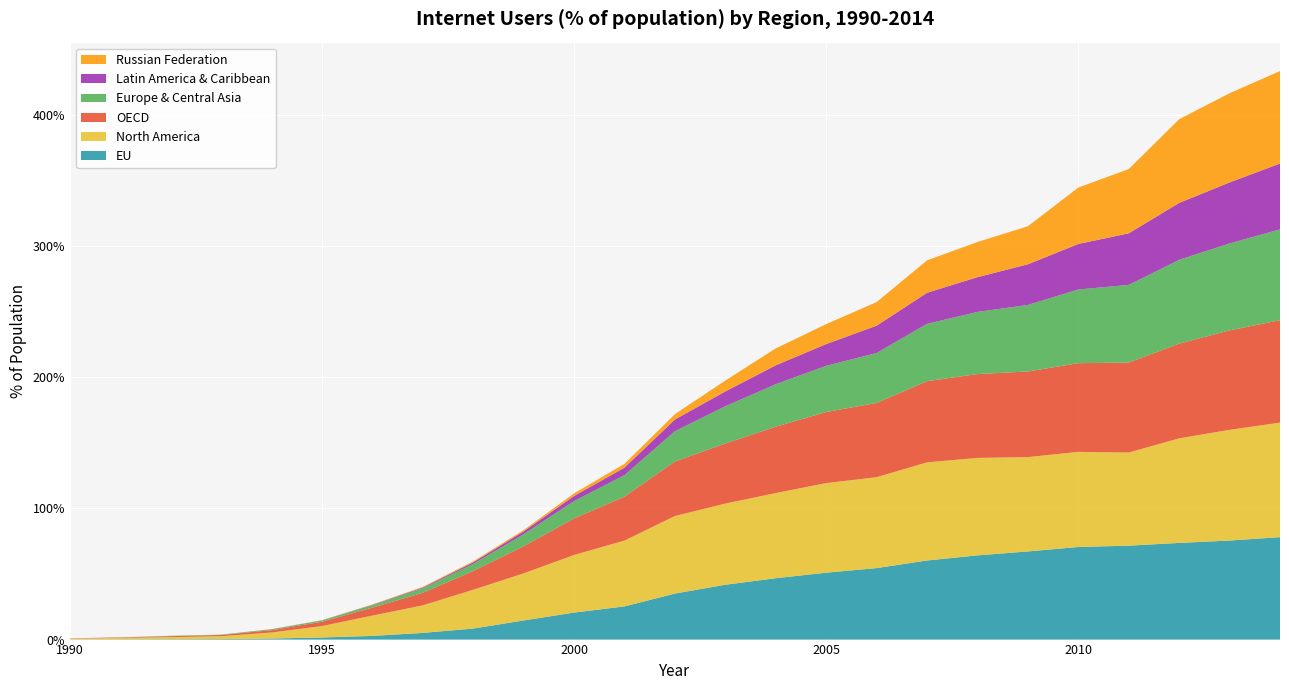

Reading left to right, transcribe all the data shown in this chart.

EU: 1990=0.1	1991=0.2	1992=0.3	1993=0.4	1994=0.8	1995=1.6	1996=2.8	1997=5.1	1998=8.4	1999=14.6	2000=20.6	2001=25.3	2002=35.1	2003=41.8	2004=46.8	2005=51.0	2006=54.5	2007=60.3	2008=64.2	2009=67.2	2010=70.6	2011=71.6	2012=73.7	2013=75.5	2014=78.1
North America: 1990=0.7	1991=1.1	1992=1.6	1993=2.2	1994=4.6	1995=8.7	1996=15.5	1997=21.0	1998=29.6	1999=35.9	2000=43.9	2001=50.2	2002=59.1	2003=61.9	2004=64.9	2005=68.3	2006=69.3	2007=74.8	2008=74.3	2009=71.9	2010=72.5	2011=71.0	2012=79.7	2013=84.4	2014=87.3
OECD: 1990=0.2	1991=0.4	1992=0.7	1993=0.9	1994=1.8	1995=3.3	1996=6.1	1997=9.6	1998=14.3	1999=20.7	2000=27.9	2001=33.5	2002=41.6	2003=45.8	2004=50.6	2005=54.2	2006=56.6	2007=61.9	2008=63.9	2009=65.3	2010=67.6	2011=68.6	2012=72.2	2013=75.8	2014=78.1
Europe & Central Asia: 1990=0.0	1991=0.0	1992=0.3	1993=0.3	1994=0.6	1995=1.0	1996=1.8	1997=3.4	1998=5.4	1999=9.2	2000=13.2	2001=16.4	2002=23.1	2003=28.4	2004=32.4	2005=35.2	2006=38.1	2007=43.7	2008=47.4	2009=50.7	2010=56.2	2011=59.2	2012=63.9	2013=66.3	2014=69.2
Latin America & Caribbean: 1990=0.0	1991=0.0	1992=0.0	1993=0.0	1994=0.1	1995=0.1	1996=0.3	1997=0.6	1998=1.2	1999=2.1	2000=3.9	2001=5.7	2002=8.9	2003=11.3	2004=14.4	2005=16.6	2006=20.8	2007=23.7	2008=26.5	2009=31.0	2010=34.7	2011=39.3	2012=43.4	2013=46.5	2014=50.2
Russian Federation: 1990=0.0	1991=0.0	1992=0.0	1993=0.0	1994=0.1	1995=0.1	1996=0.3	1997=0.5	1998=0.8	1999=1.0	2000=2.0	2001=2.9	2002=4.1	2003=8.3	2004=12.9	2005=15.2	2006=18.0	2007=24.7	2008=26.8	2009=29.0	2010=43.0	2011=49.0	2012=63.8	2013=68.0	2014=70.5